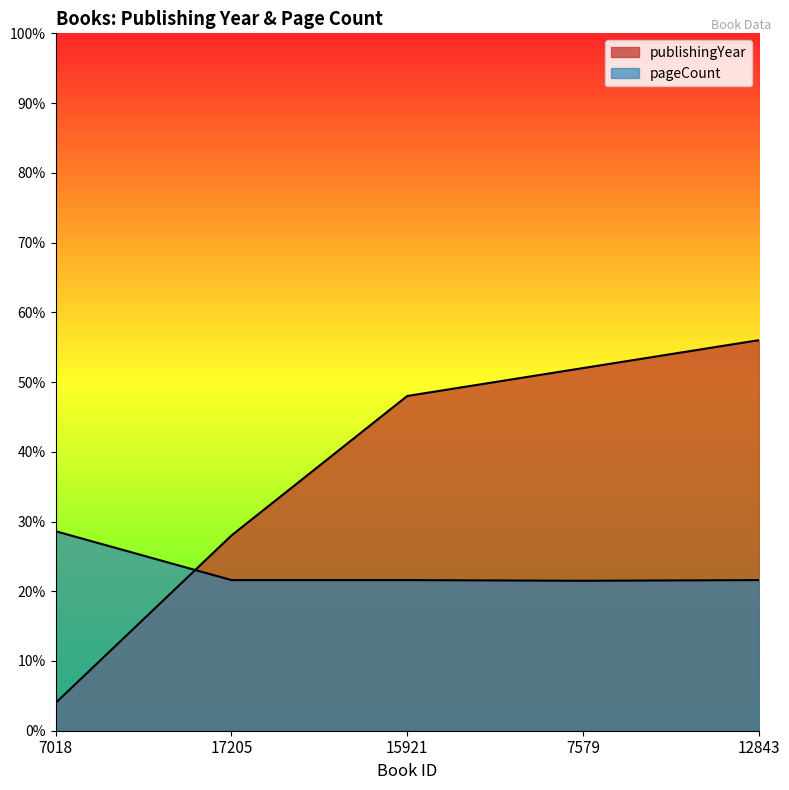

True or false: pageCount and publishingYear intersect in this chart.

True